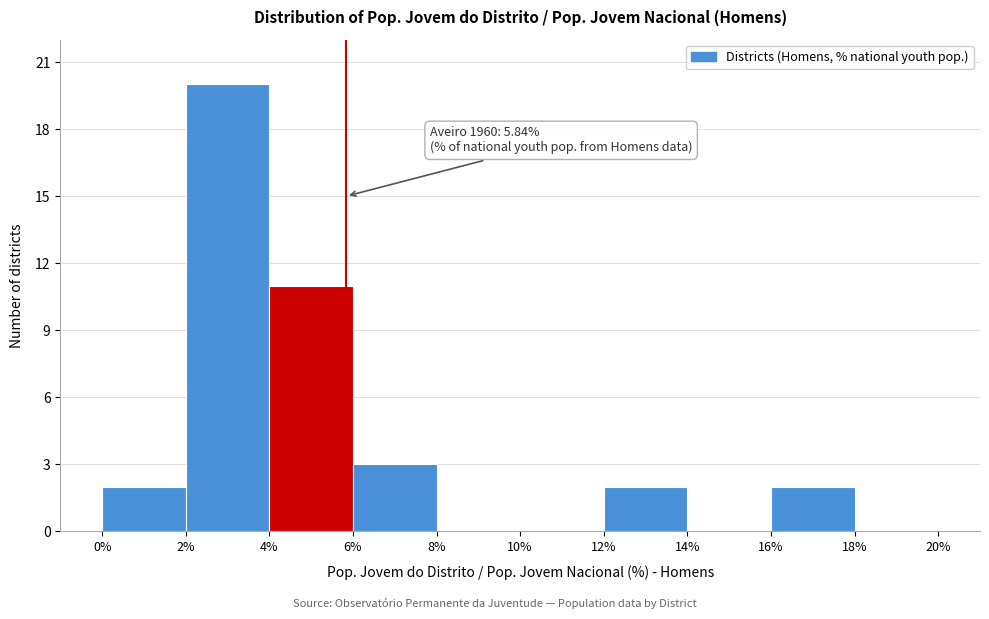

Over which range of the x-axis is the bar tallest?

2% to 4%